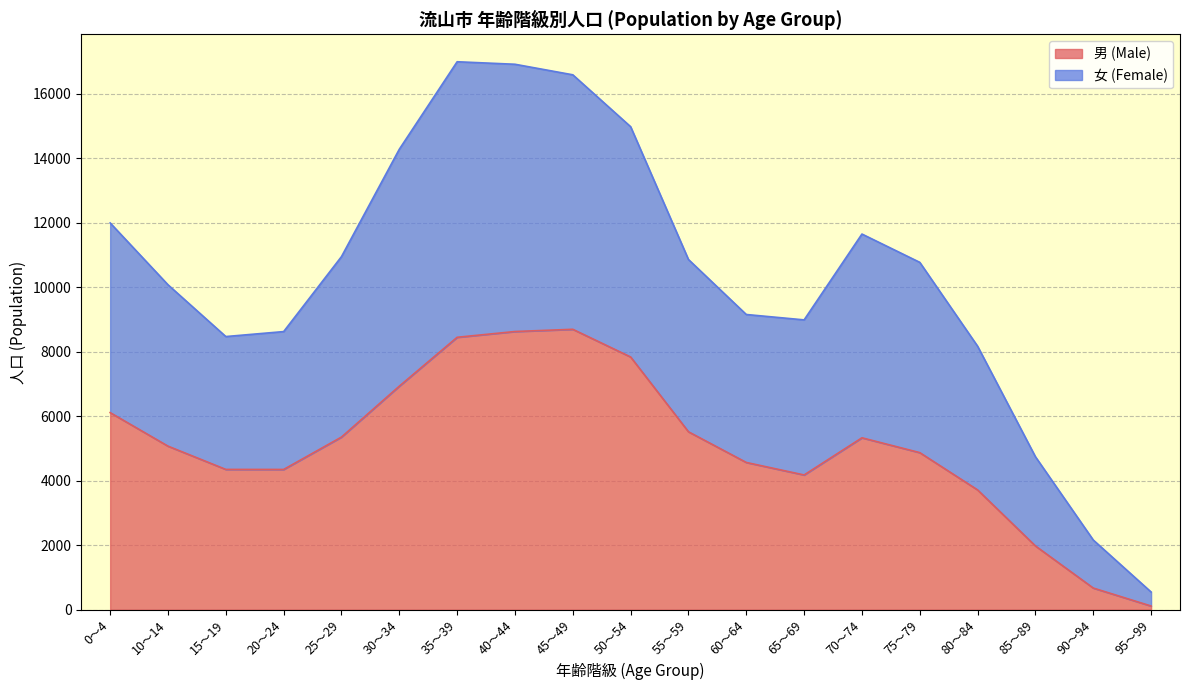

How many distinct data groups are displayed?

2